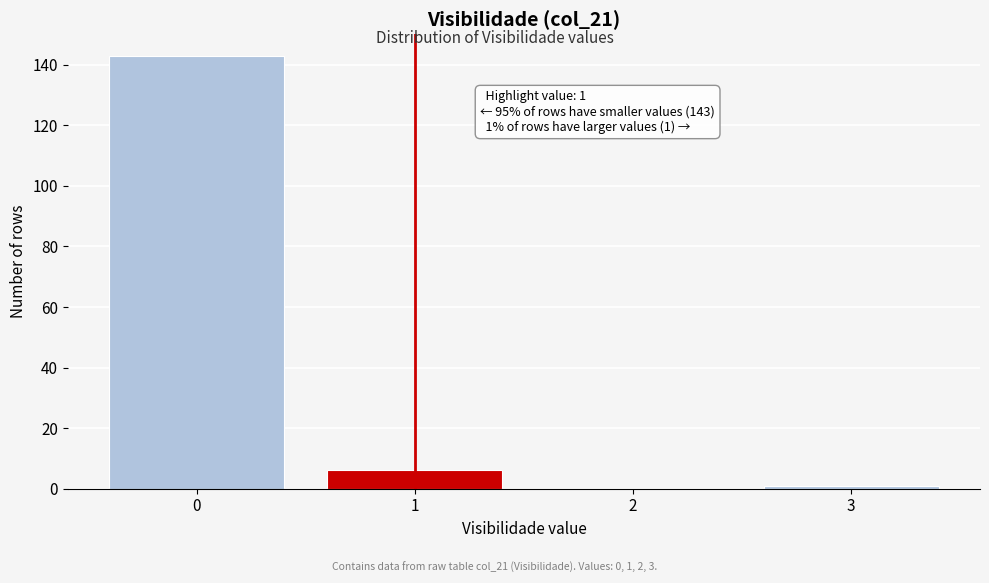

Reading left to right, transcribe all the data shown in this chart.

0=143	1=6	2=0	3=1